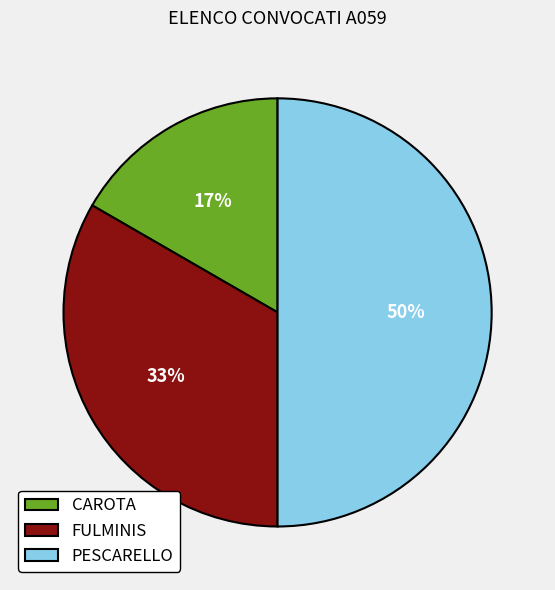

Does CAROTA account for over 50% of the chart?

No